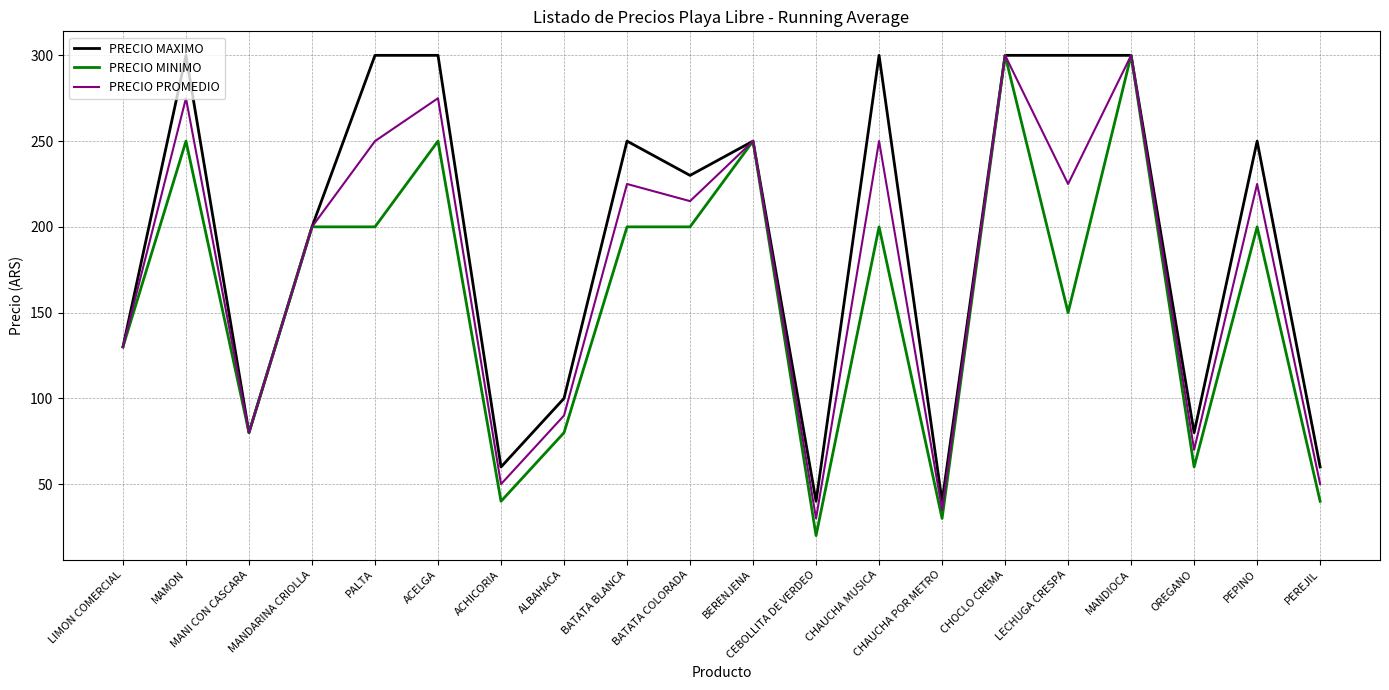

At which label is PRECIO MAXIMO closest to 170?

MANDARINA CRIOLLA